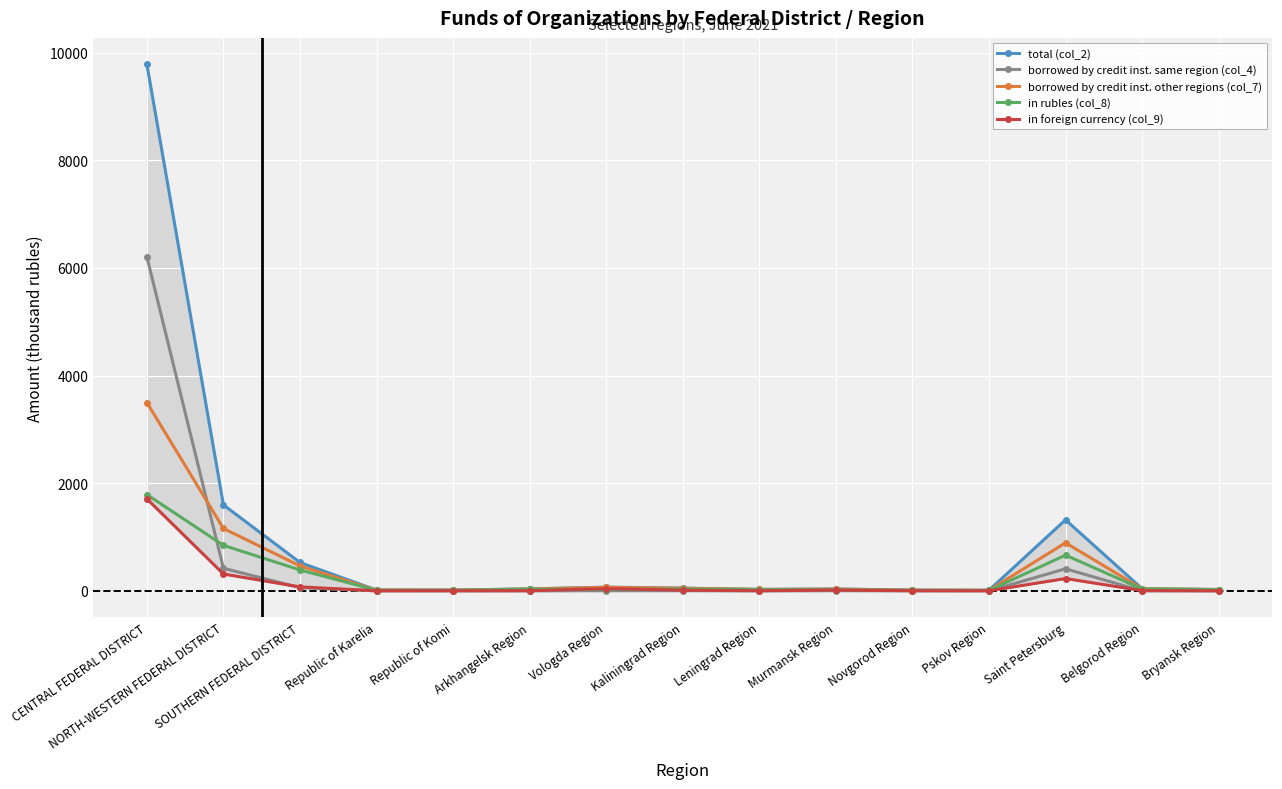

What is the value of the borrowed by credit inst. other regions (col_7) point at the 6th from the left?

36.8